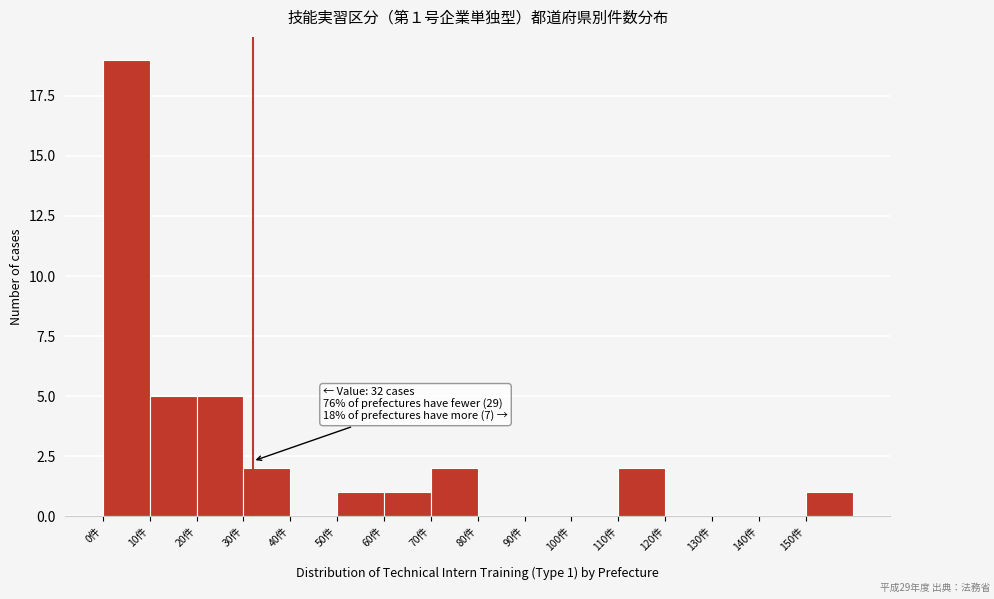

Which range on the x-axis has the tallest bar?

0 to 10